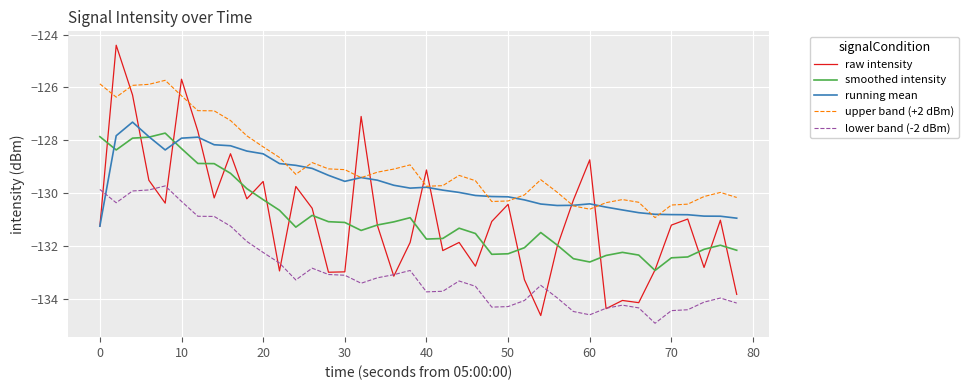

What is the maximum value for lower band (-2 dBm)?

-129.7